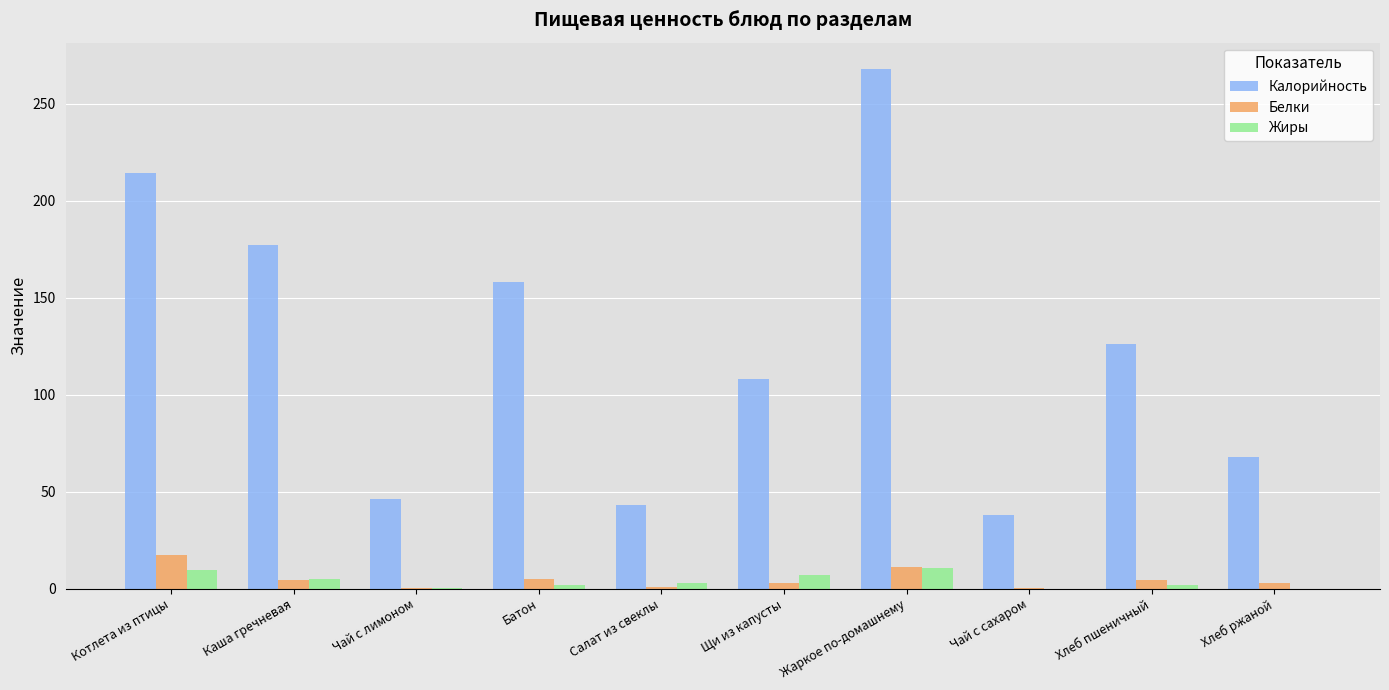

What is the maximum value for Калорийность?

268.0